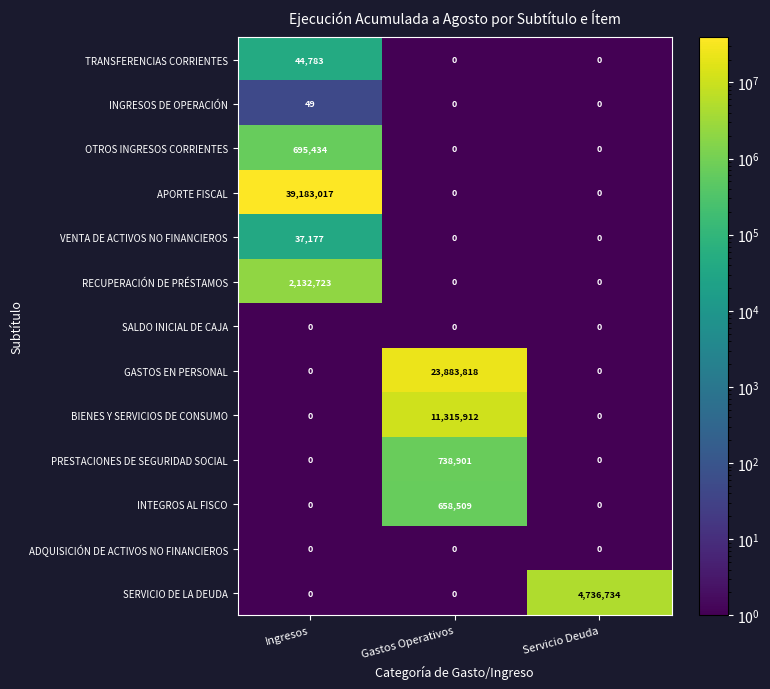

What is the maximum value shown in the chart?

39183017